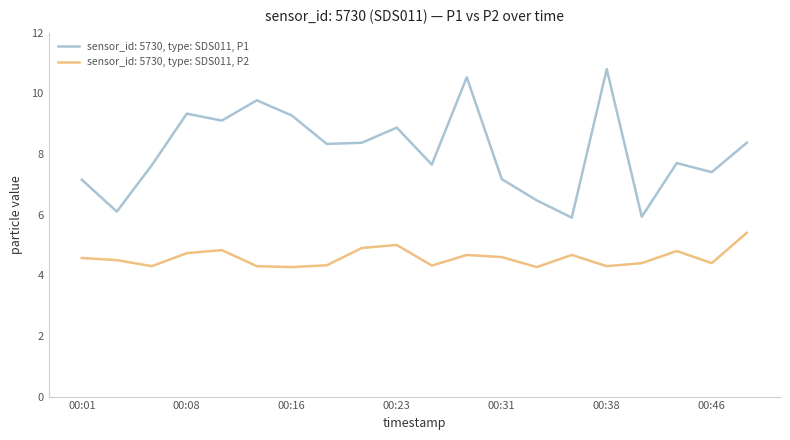

What is the smallest value displayed?

4.3